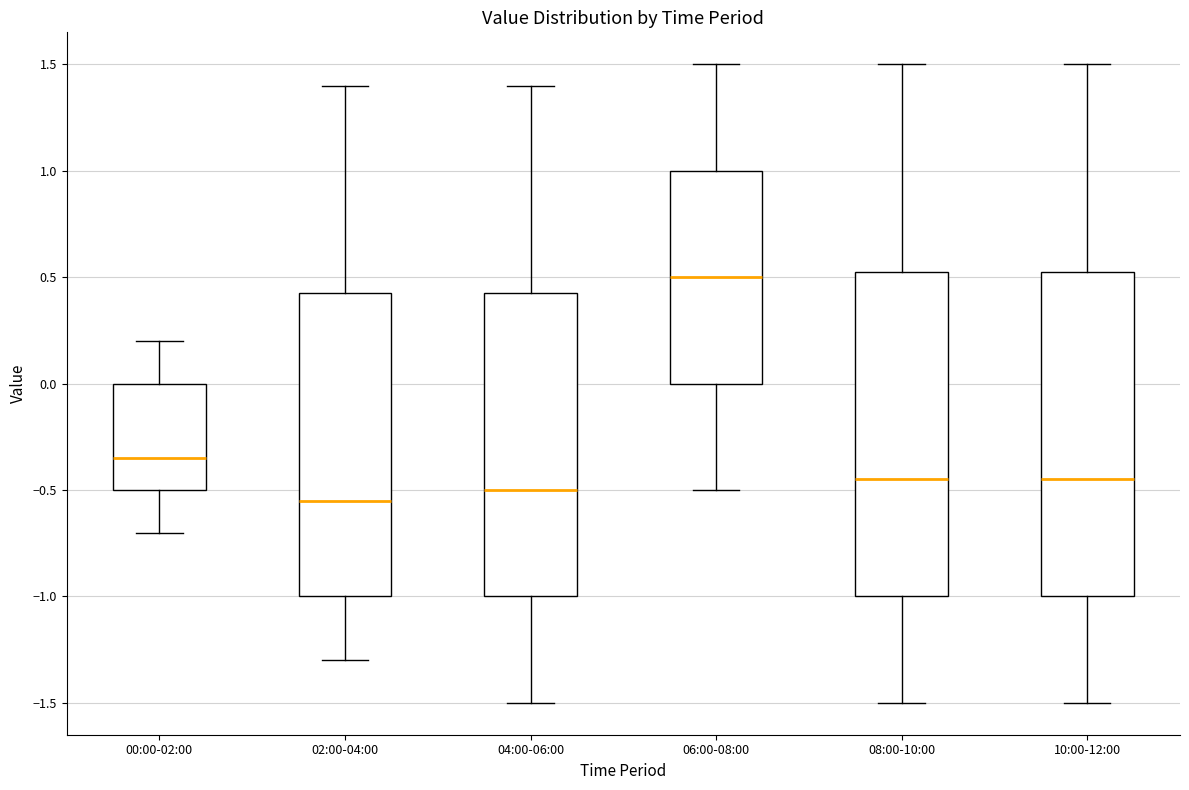

Reading left to right, read every box against the y-axis: the position of its median line, the range the box covers, and the ends of its whiskers. The values are not printed on the chart, so give them approximately, as read against the axis.

00:00-02:00: median -0.35, box -0.50 to 0.00, whiskers -0.70 to 0.20
02:00-04:00: median -0.55, box -1.00 to 0.45, whiskers -1.30 to 1.40
04:00-06:00: median -0.50, box -1.00 to 0.45, whiskers -1.50 to 1.40
06:00-08:00: median 0.50, box 0.00 to 1.00, whiskers -0.50 to 1.50
08:00-10:00: median -0.45, box -1.00 to 0.55, whiskers -1.50 to 1.50
10:00-12:00: median -0.45, box -1.00 to 0.55, whiskers -1.50 to 1.50